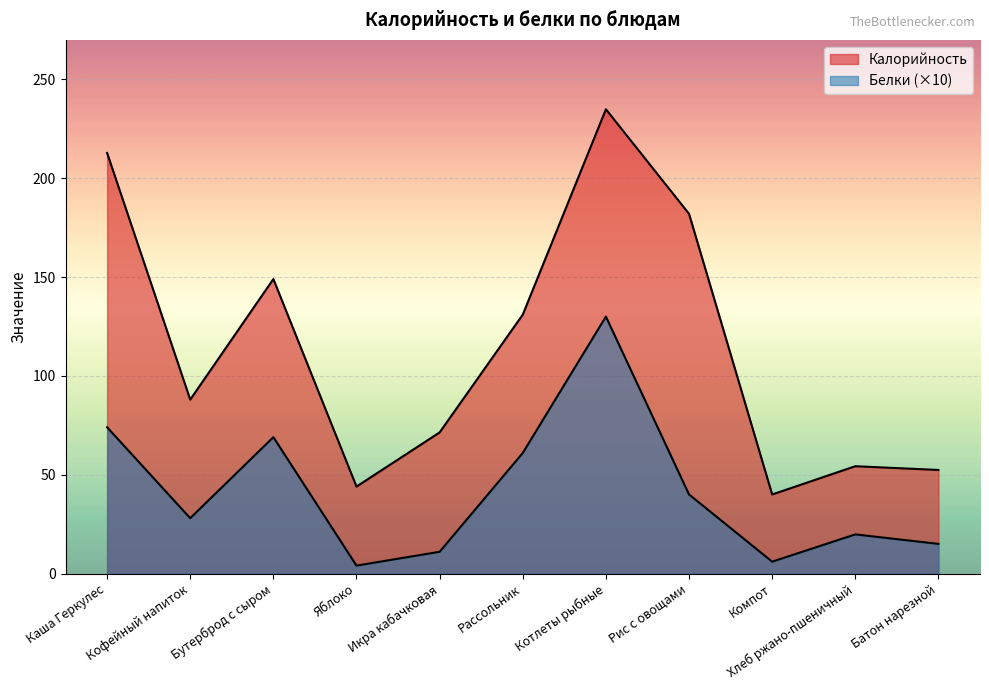

What is the difference between the Белки values at Каша Геркулес and Хлеб ржано-пшеничный?

54.2